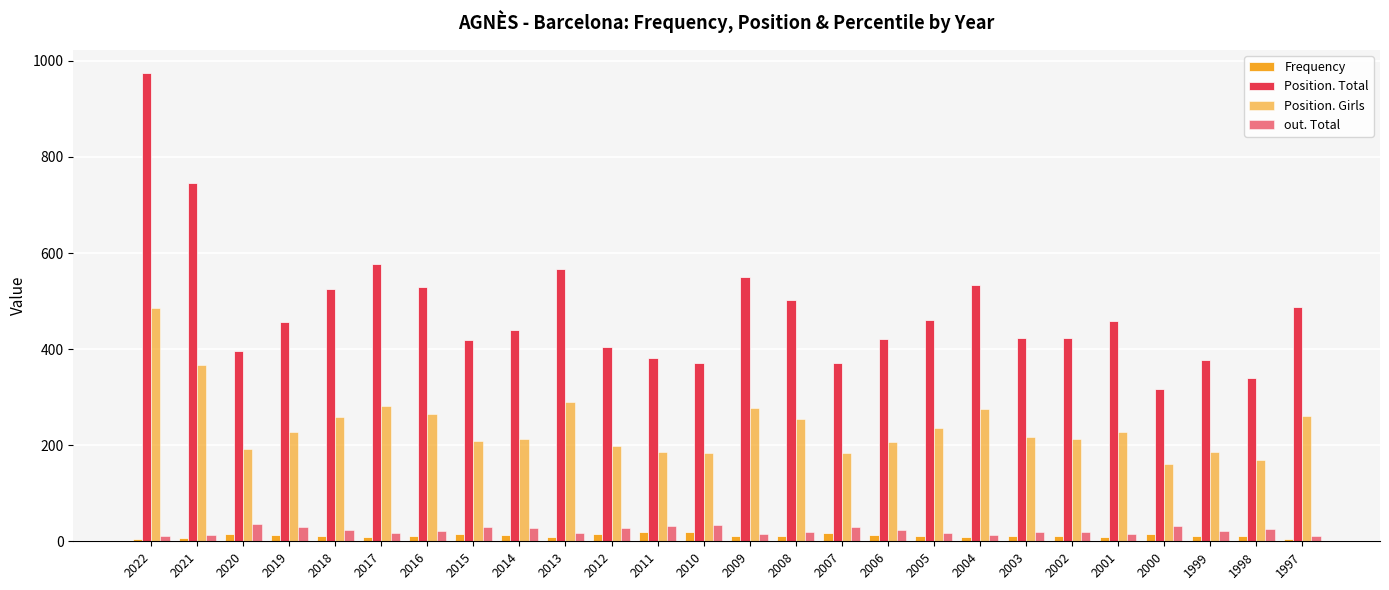

What is the difference between the highest and lowest values at 2014?

426